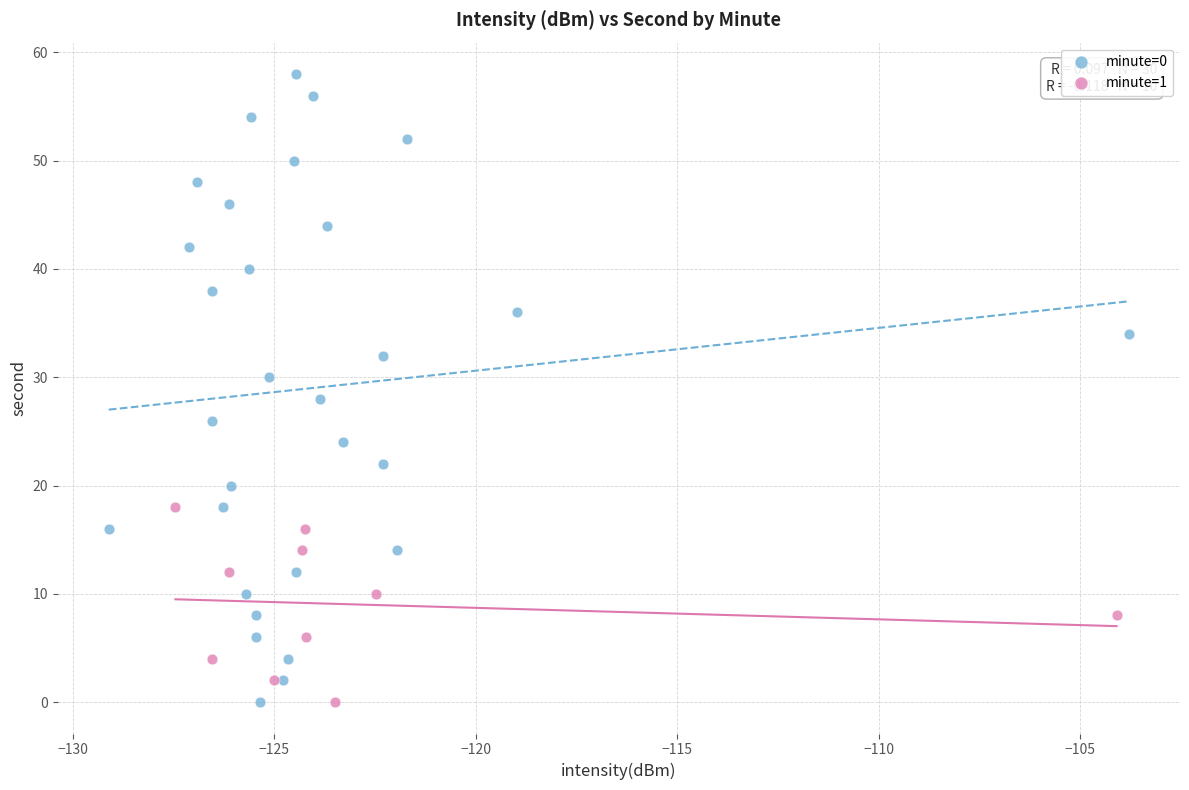

Which series reaches the maximum Y coordinate?

minute=0